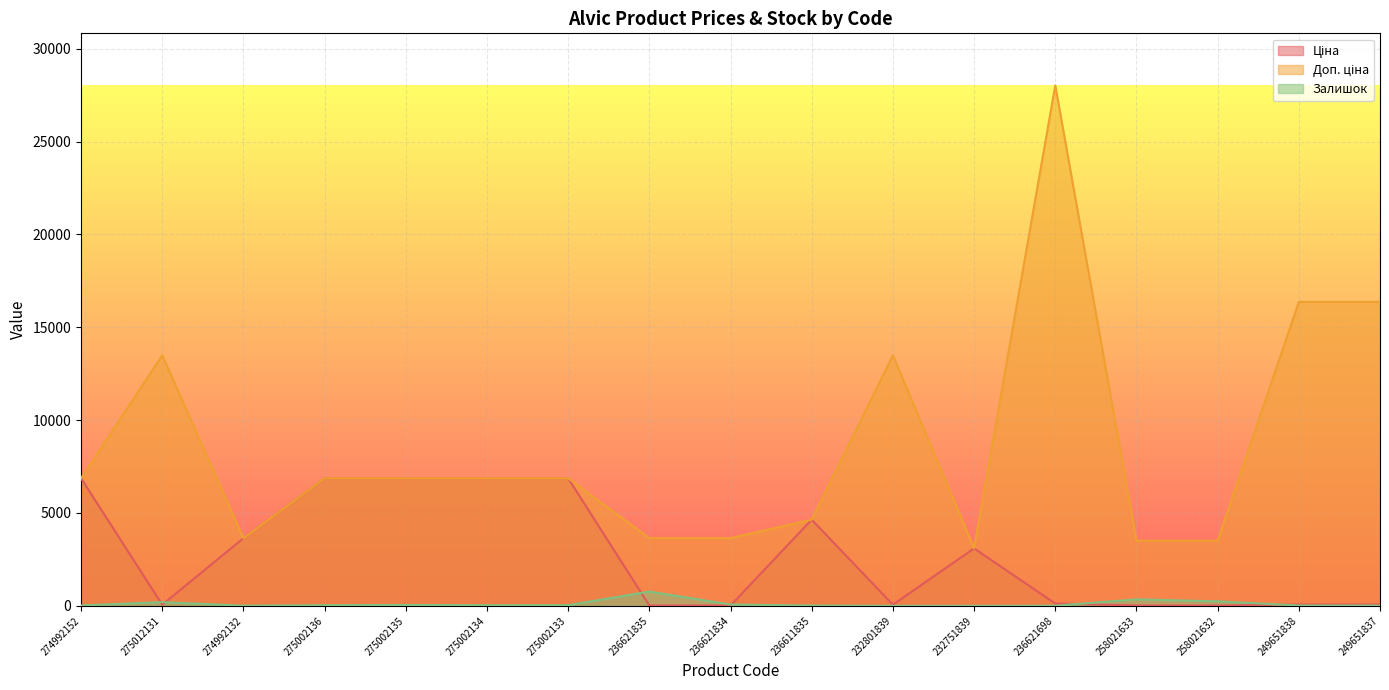

Where do Ціна and Доп. ціна first cross each other?

232801839 and 232751839